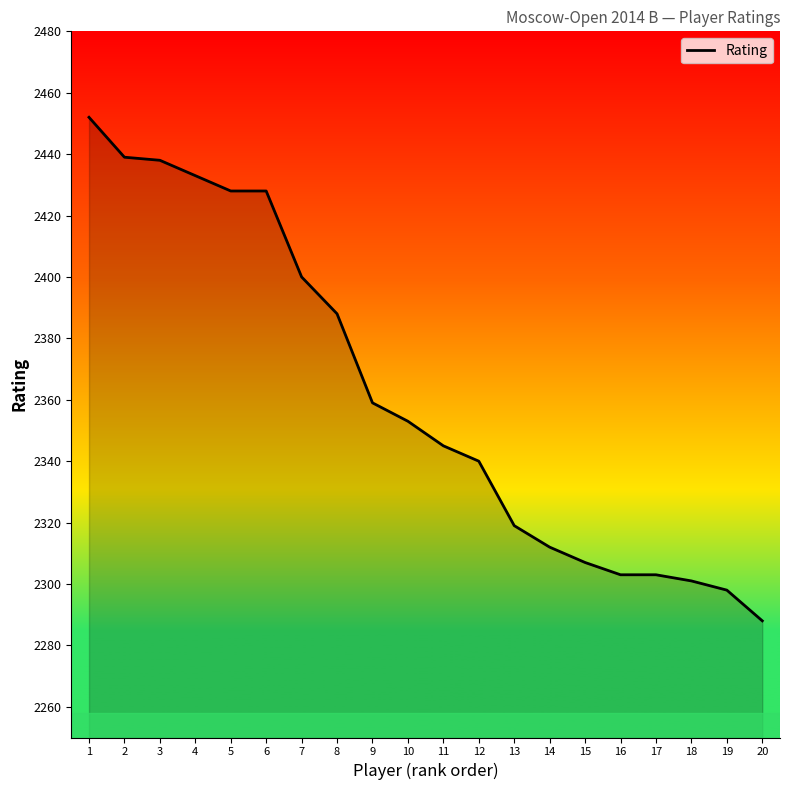

What is the change in value from 12 to 16?

-37